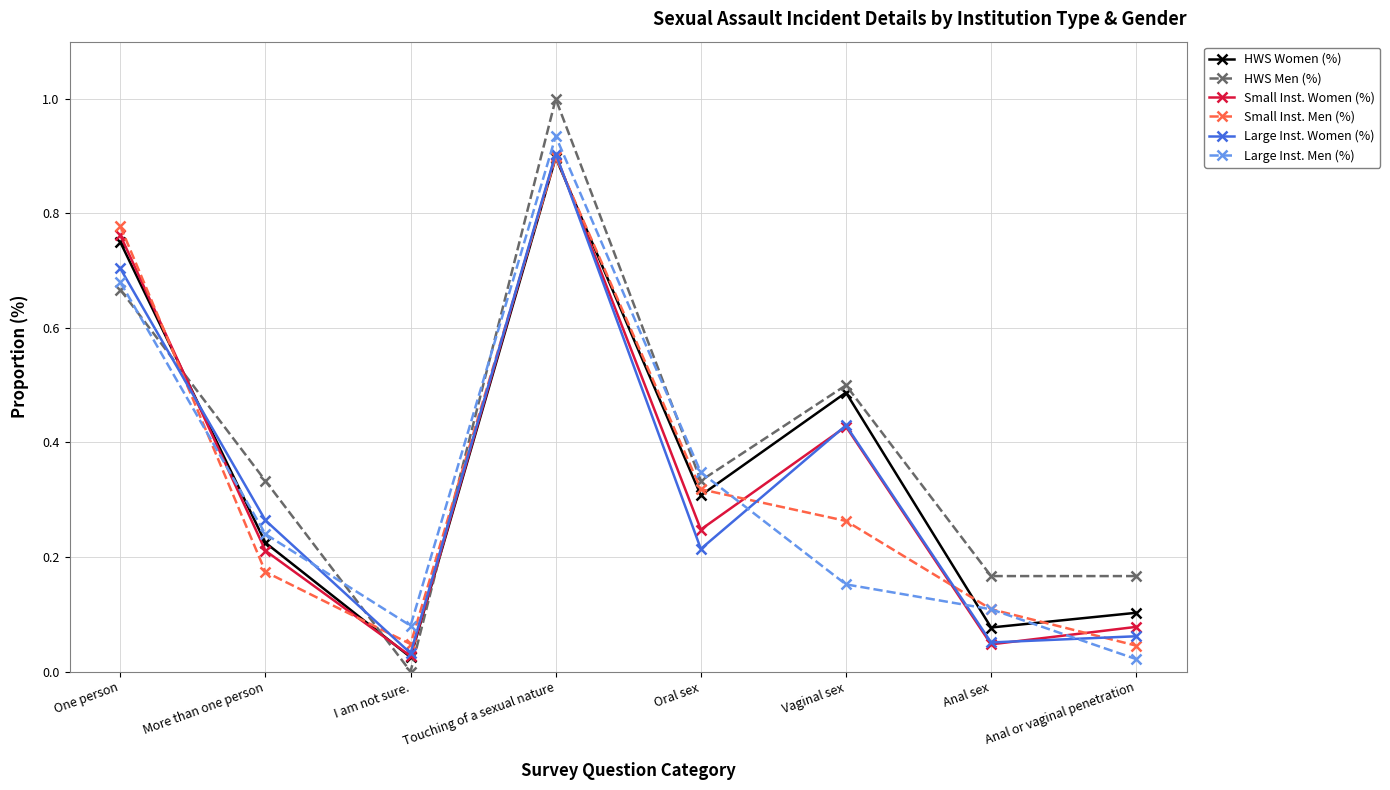

How many lines are shown in the chart?

6